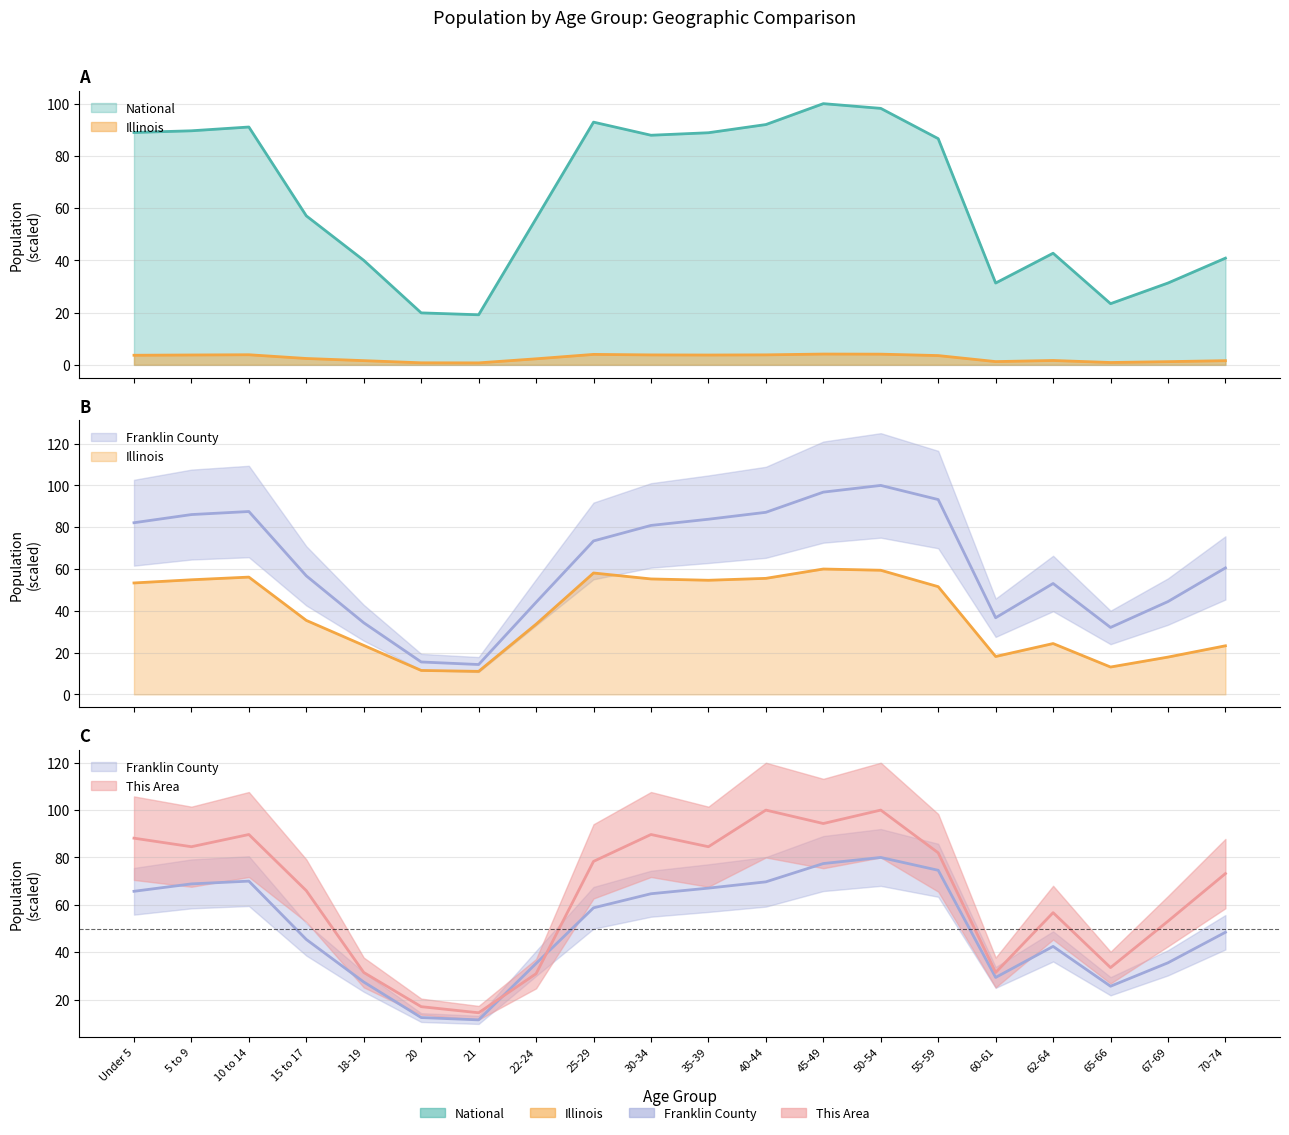

True or false: Franklin County and Illinois cross at least once.

False